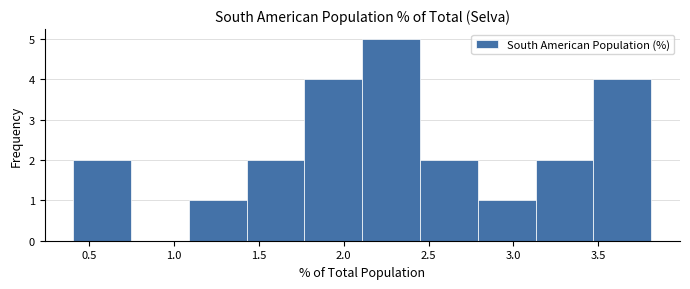

Which range on the x-axis has the tallest bar?

2.11 to 2.45